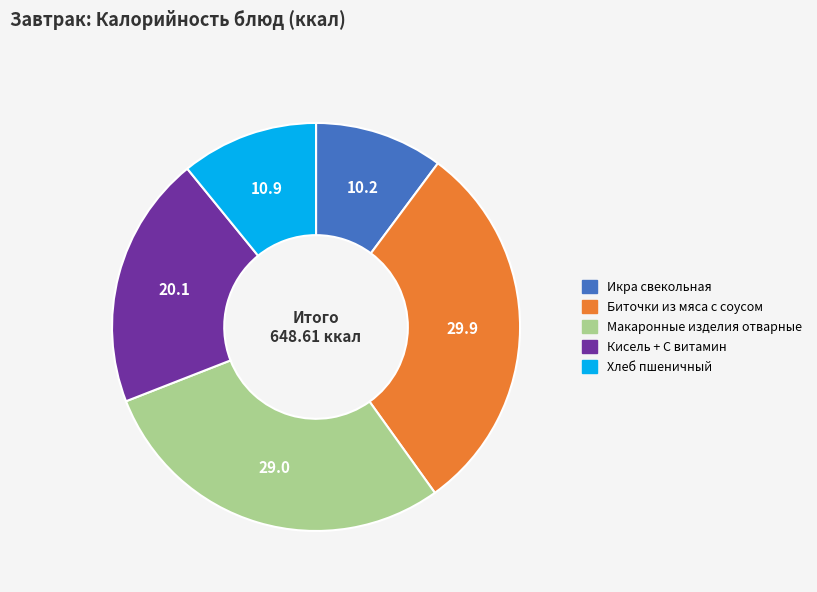

Count the number of slices in the pie.

5